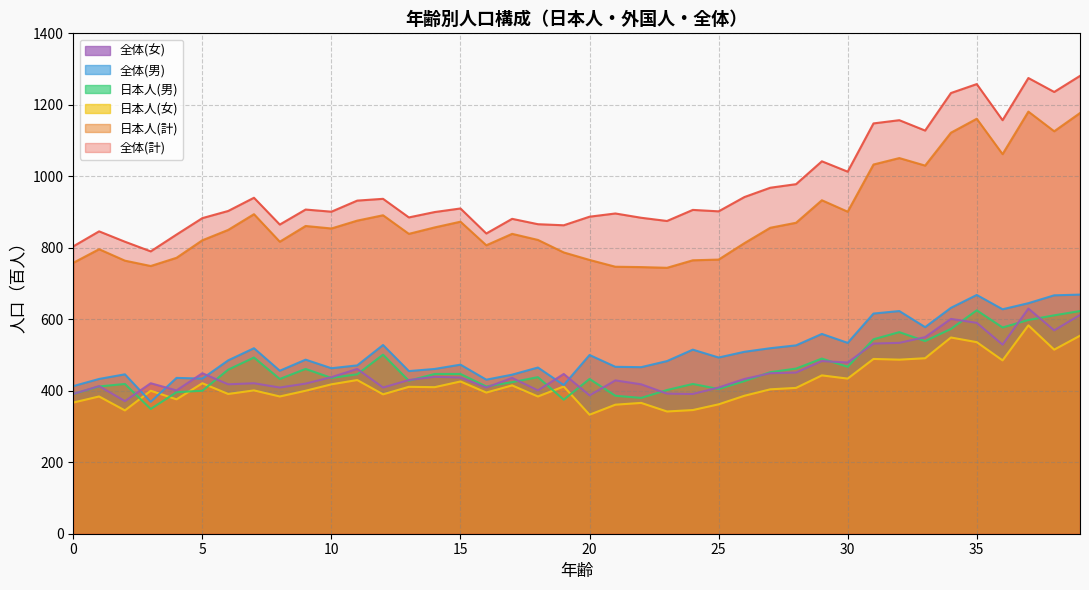

True or false: 日本人(男) and 全体(計) intersect in this chart.

False